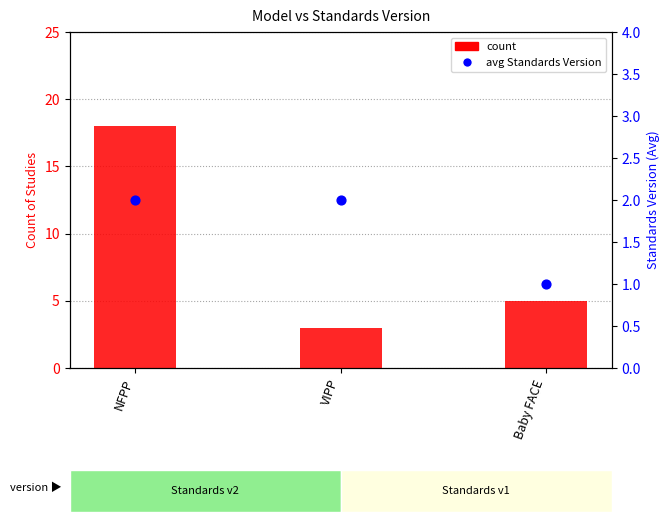

At which category is the sum across all series the highest?

NFPP